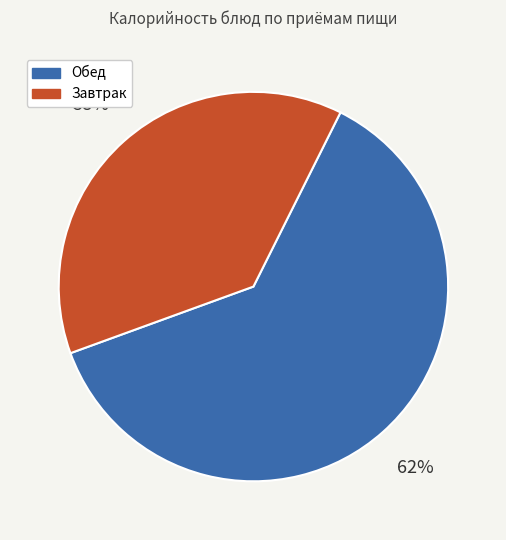

How many slices are in this pie chart?

2